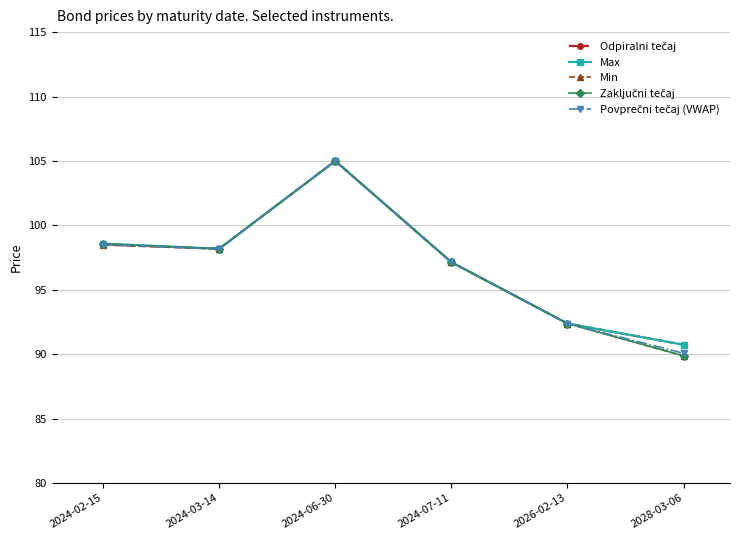

Where is the first local minimum for Min?

2024-03-14